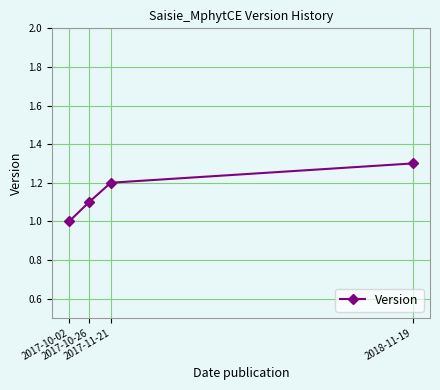

Rank the categories by value from lowest to highest.

2017-10-02, 2017-10-26, 2017-11-21, 2018-11-19